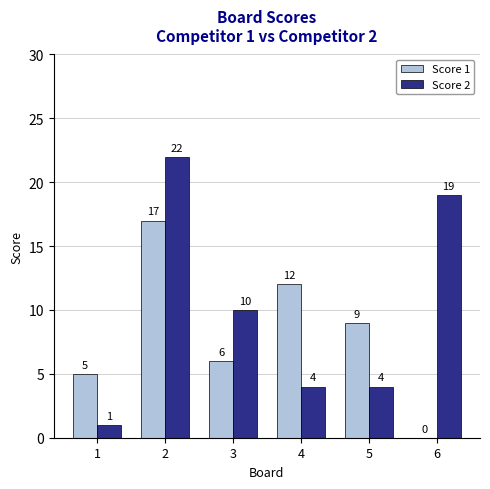

What is the sum of the Score 1 values at 3 and 2?

23